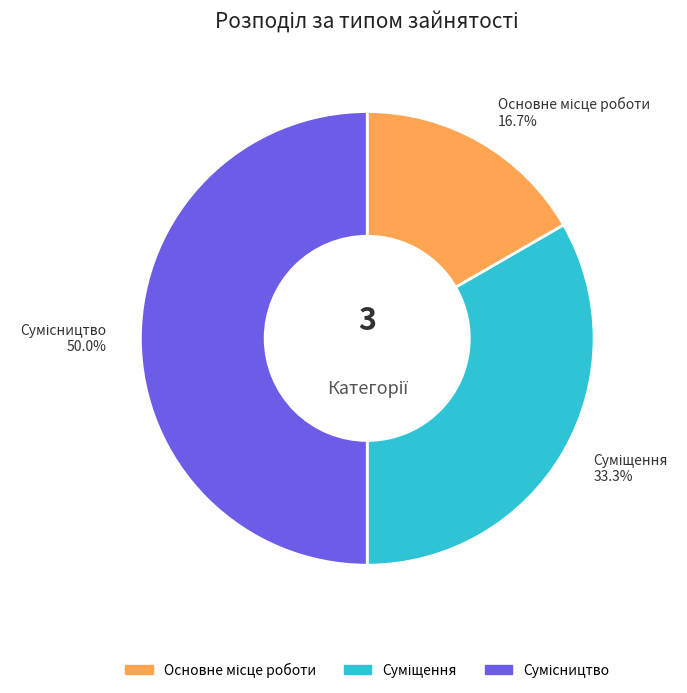

What percentage do Основне місце роботи and Суміщення together represent?

50.0%